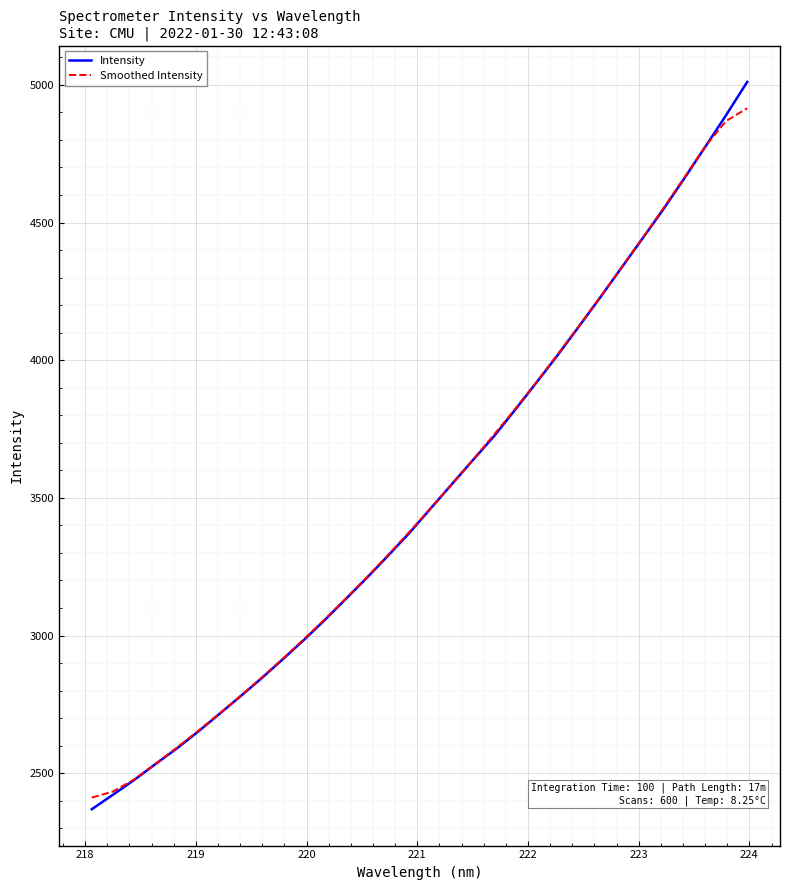

Which series has the widest spread of values?

Intensity